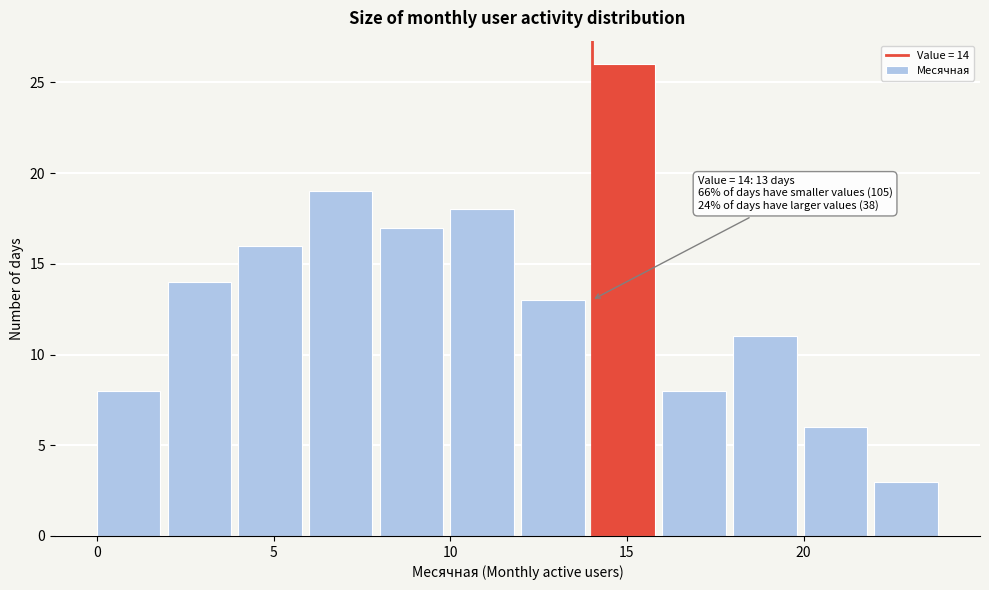

Which range on the x-axis has the tallest bar?

14 to 16